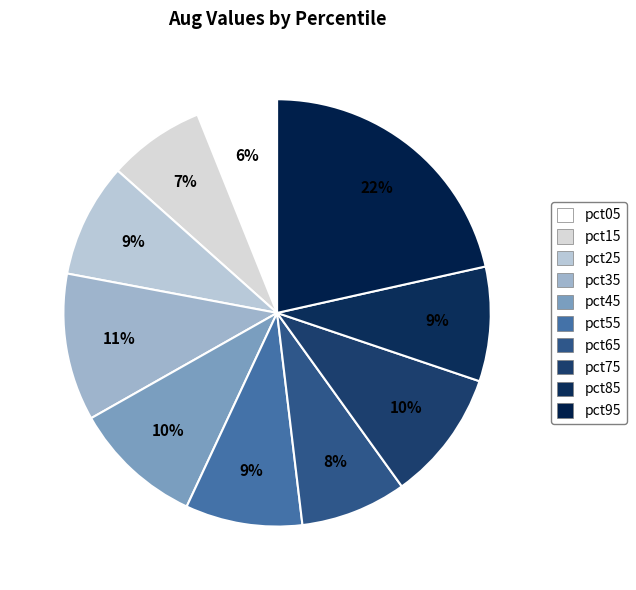

Count the number of slices in the pie.

10